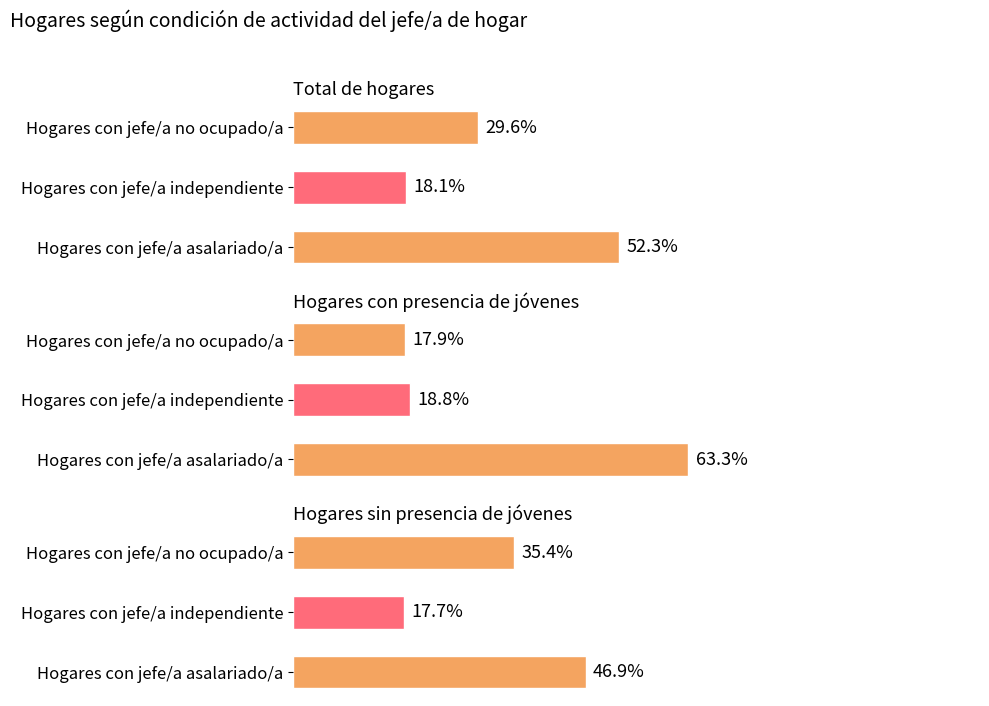

The Total de hogares series shows 9.0 at 1. True or false?

False